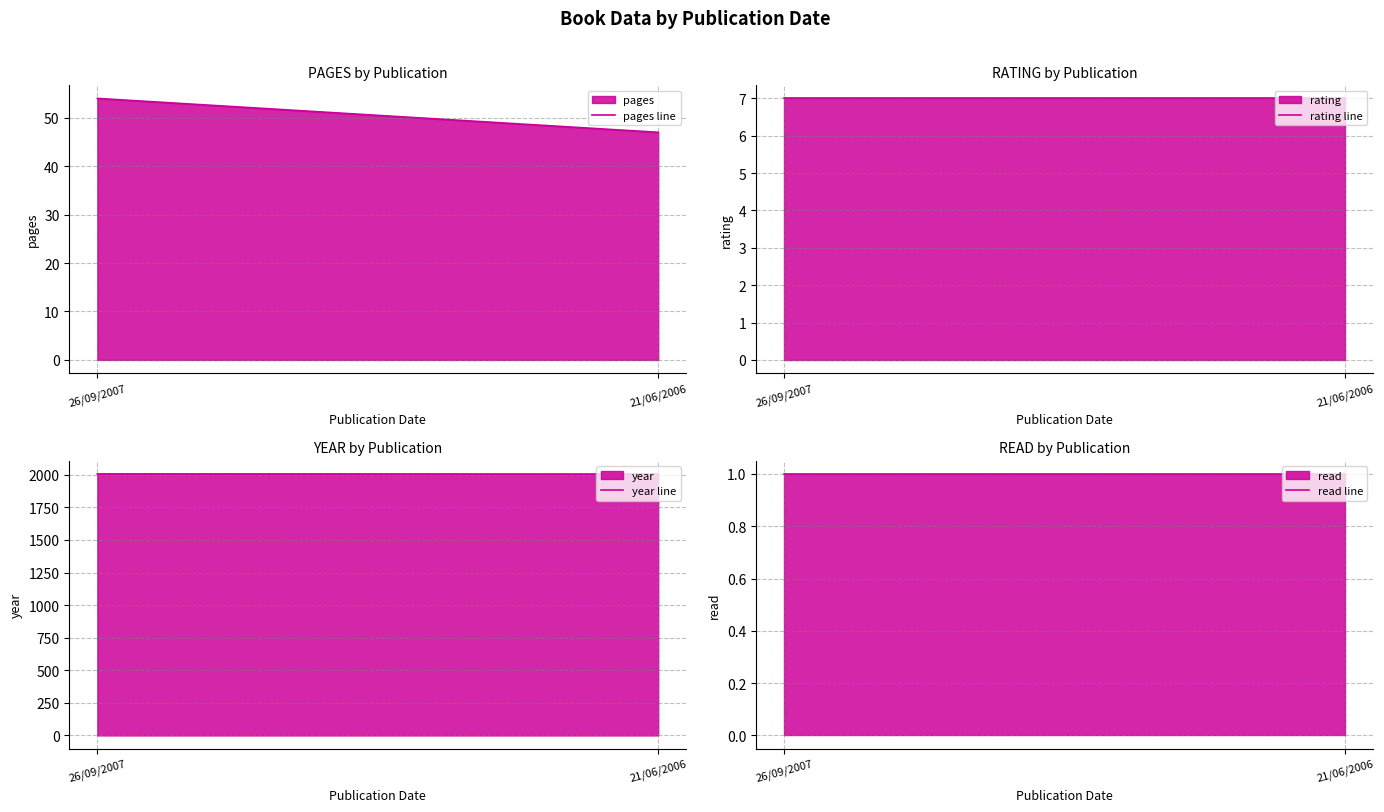

What is the difference between the maximum and minimum values in the pages line series?

7